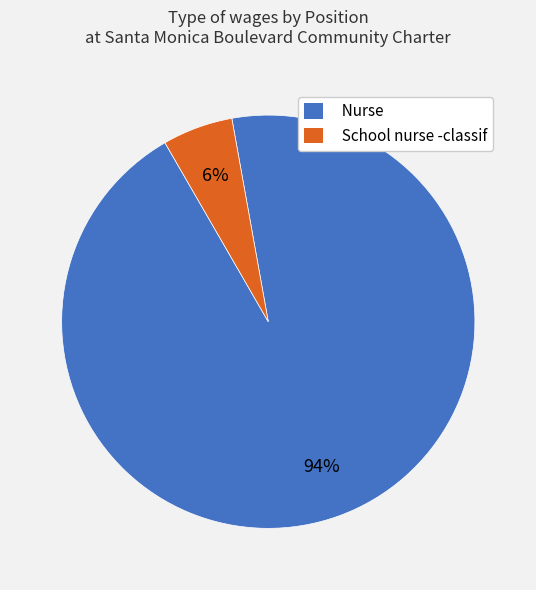

What is the majority slice?

Nurse